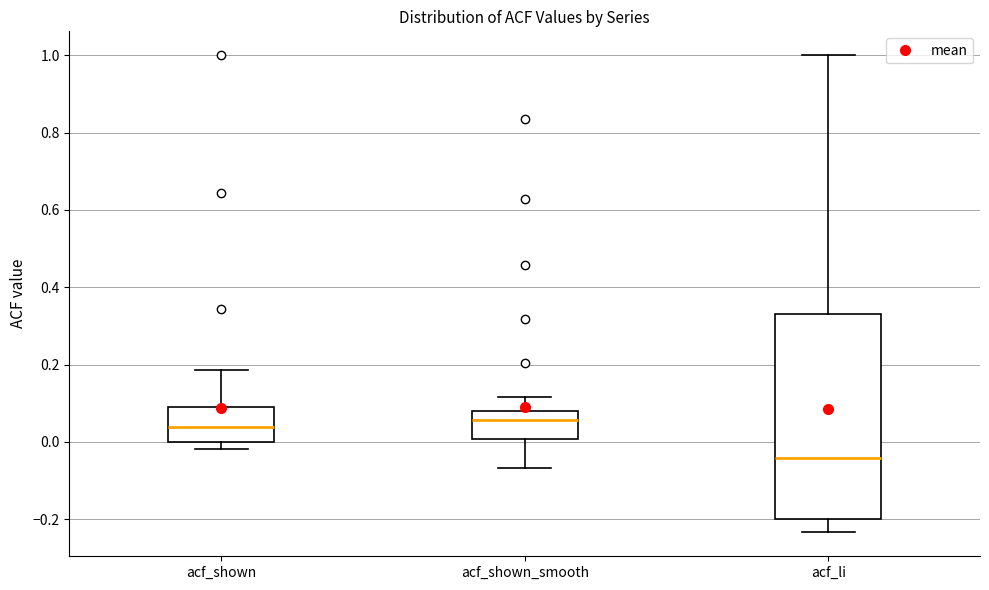

Reading left to right, transcribe this box plot: for each box, give where its median line is, the range the box spans, and where its two whiskers end, as read against the y-axis. The values are not printed on the chart, so give them approximately, as read against the axis.

acf_shown: median 0.04, box 0.00 to 0.08, whiskers -0.02 to 0.18
acf_shown_smooth: median 0.06, box 0.00 to 0.08, whiskers -0.06 to 0.12
acf_li: median -0.04, box -0.20 to 0.34, whiskers -0.24 to 1.00